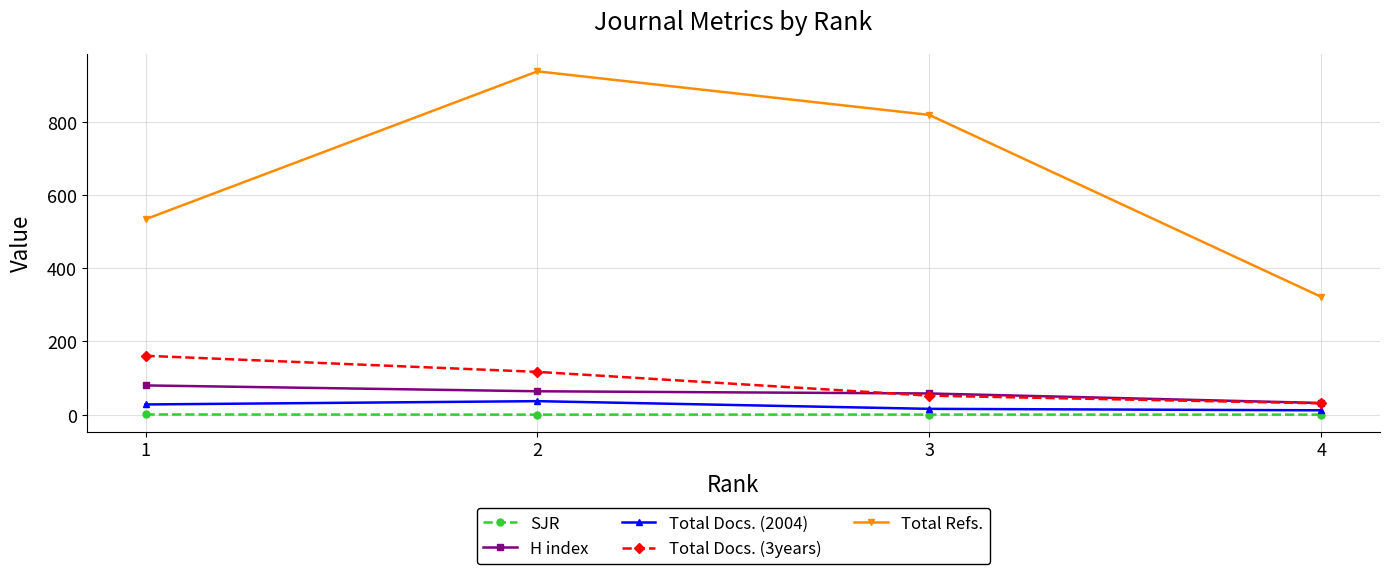

Which series has the largest total across all categories?

Total Refs.